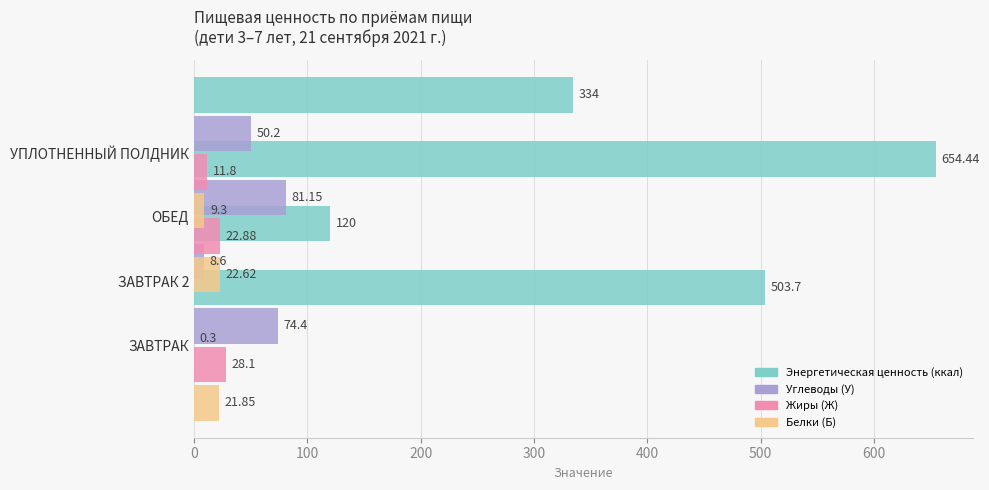

What is the sum of all Углеводы (У) values?

214.4